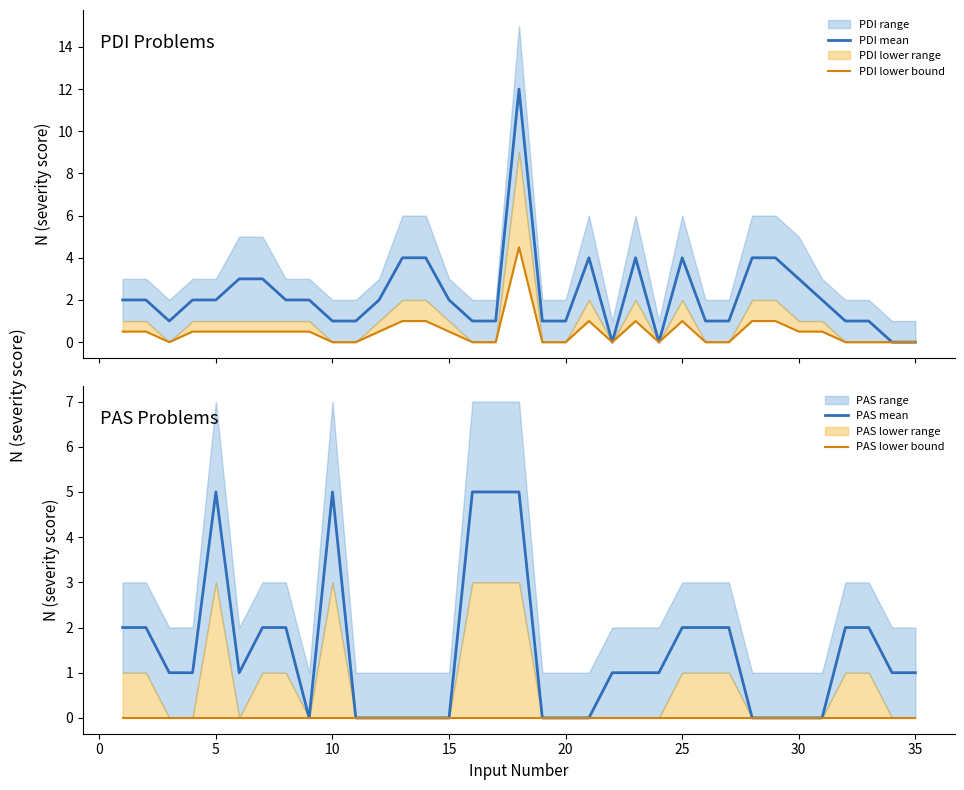

The value of PAS mean at 20 is 2. True or false?

False